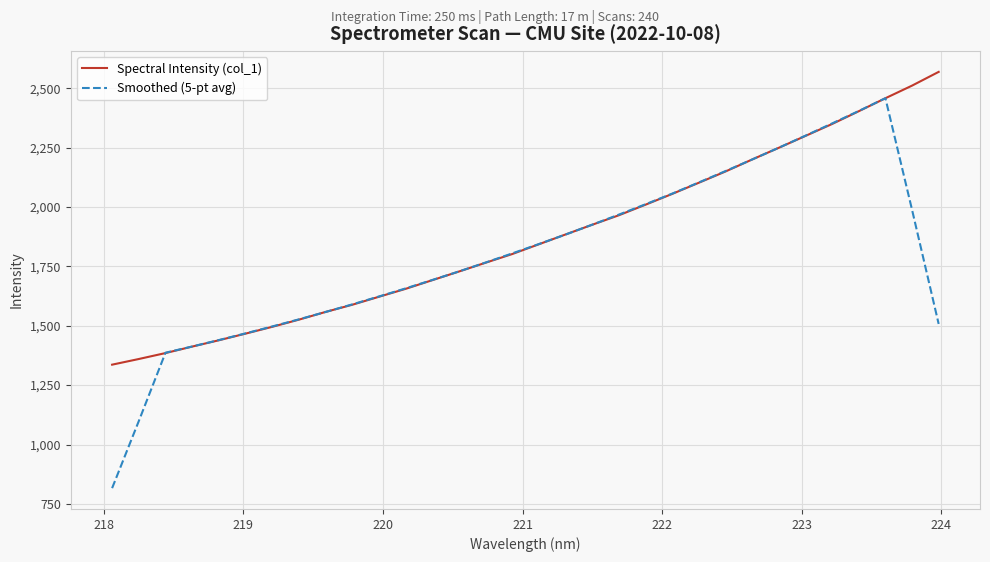

Rank the series by their maximum value, from highest to lowest.

Spectral Intensity (col_1), Smoothed (5-pt avg)